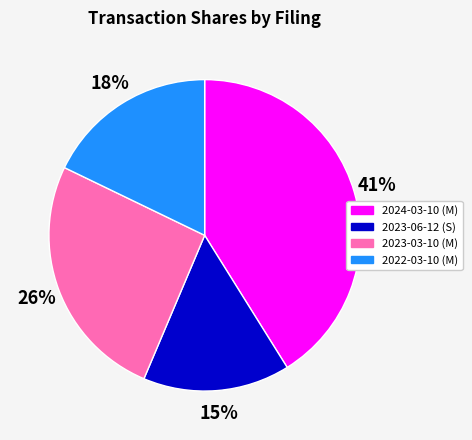

Count the number of slices in the pie.

4